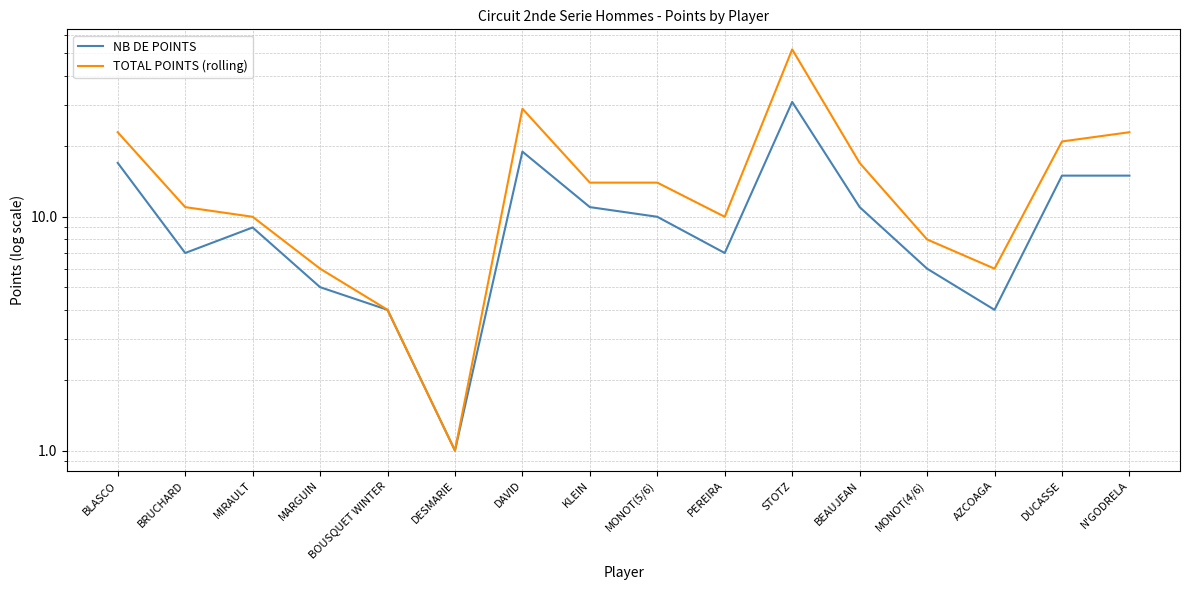

What are all the series names shown in the legend?

NB DE POINTS, TOTAL POINTS (rolling)